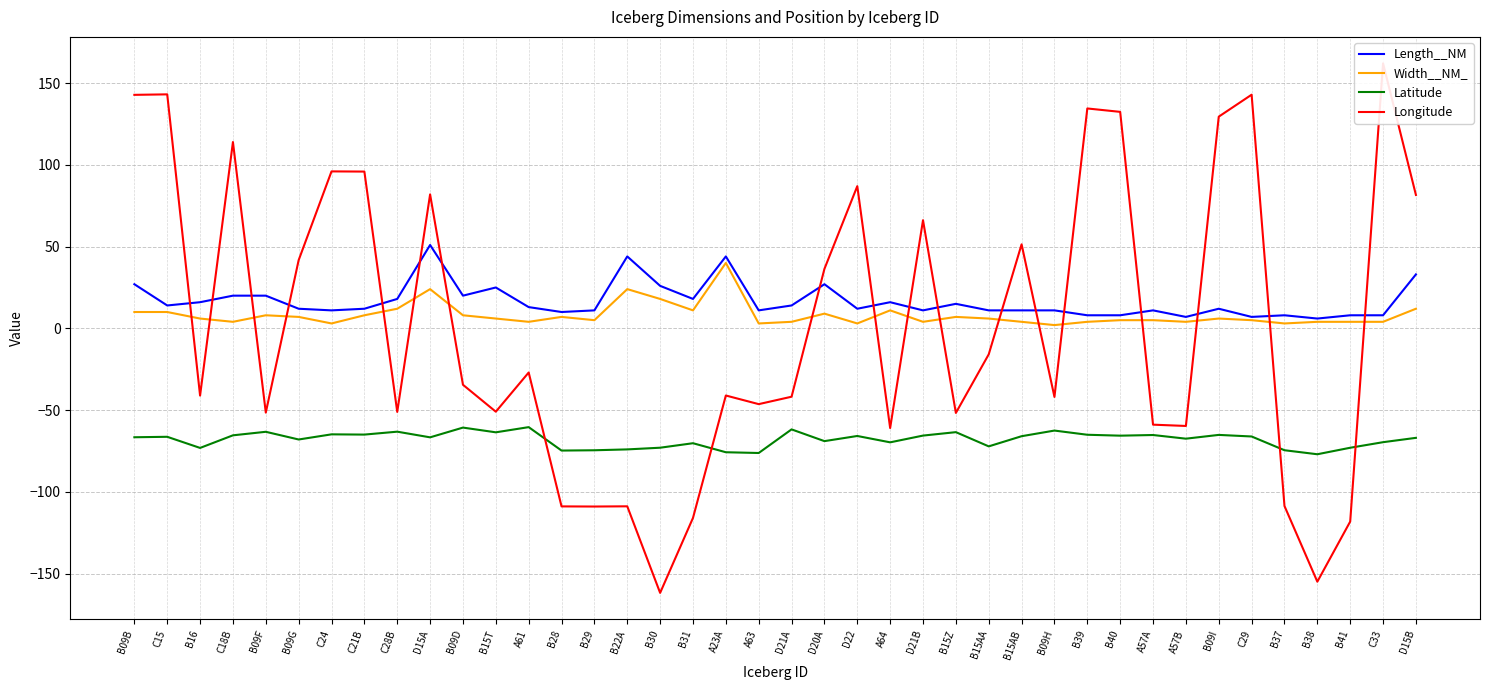

What position from the left is B30?

17